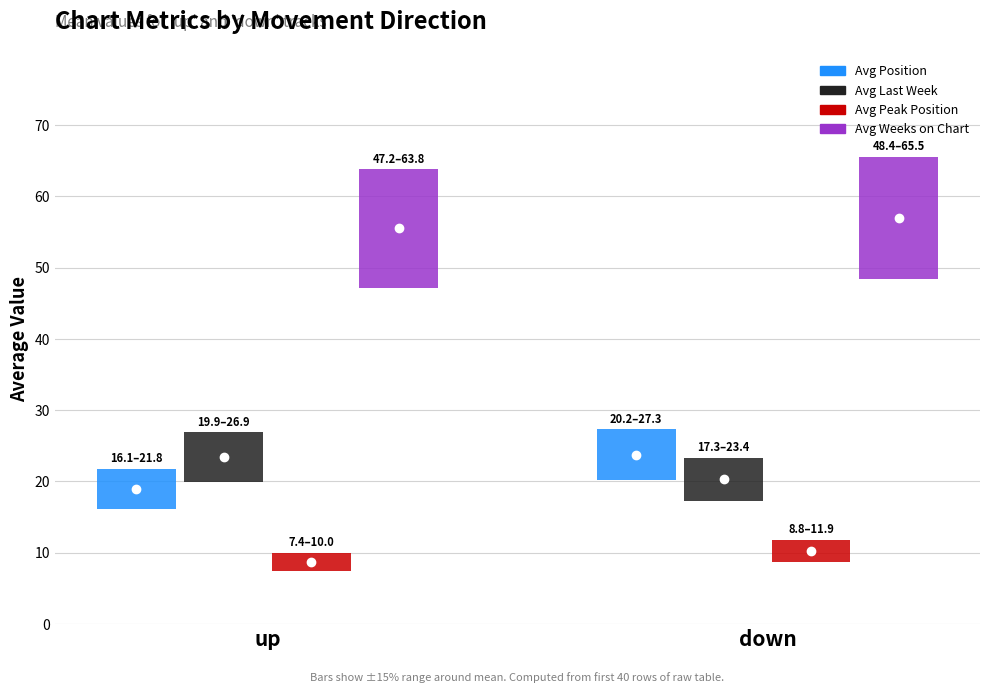

Which category has the highest value in the Avg Last Week series?

up